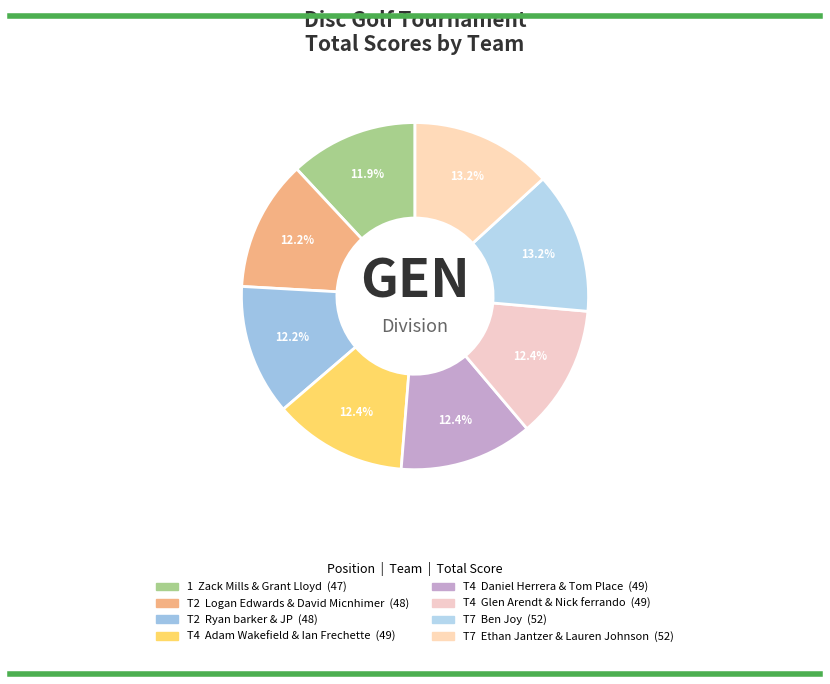

Count the number of slices in the pie.

8